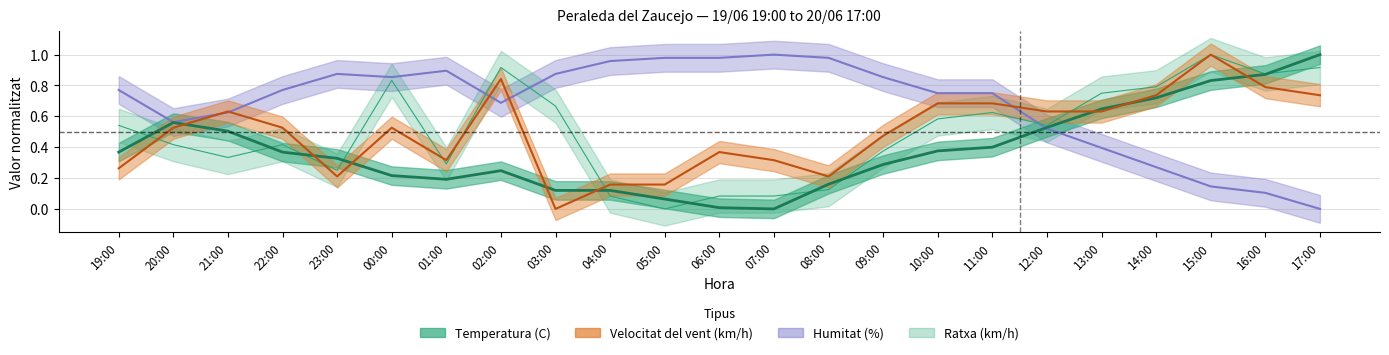

What is the difference between the highest and lowest values at 08:00?

0.9